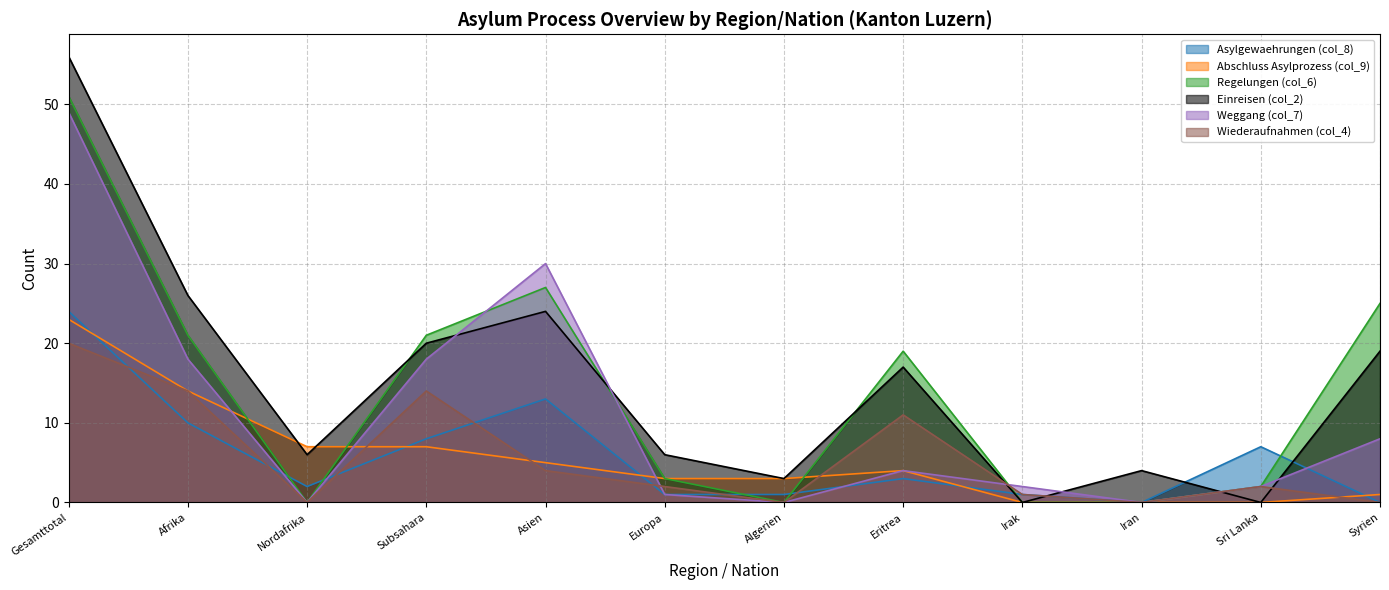

Is it true that Wiederaufnahmen (col_4) equals 1 at Irak?

True